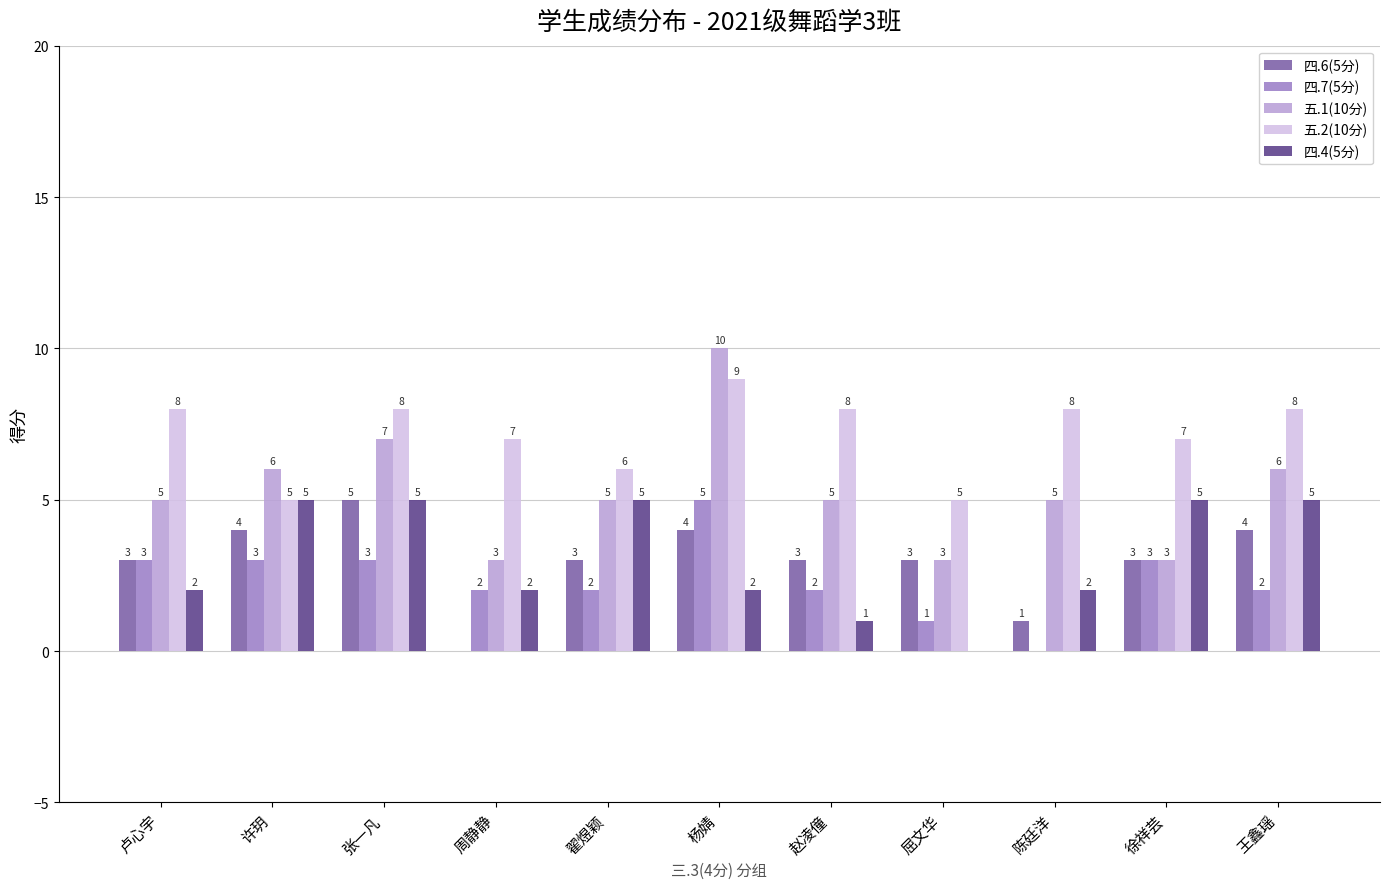

At which category is the sum across all series the highest?

杨婧